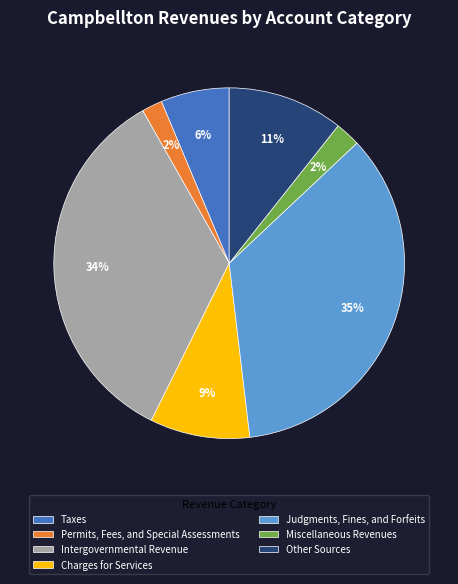

Does any single category account for the majority?

No